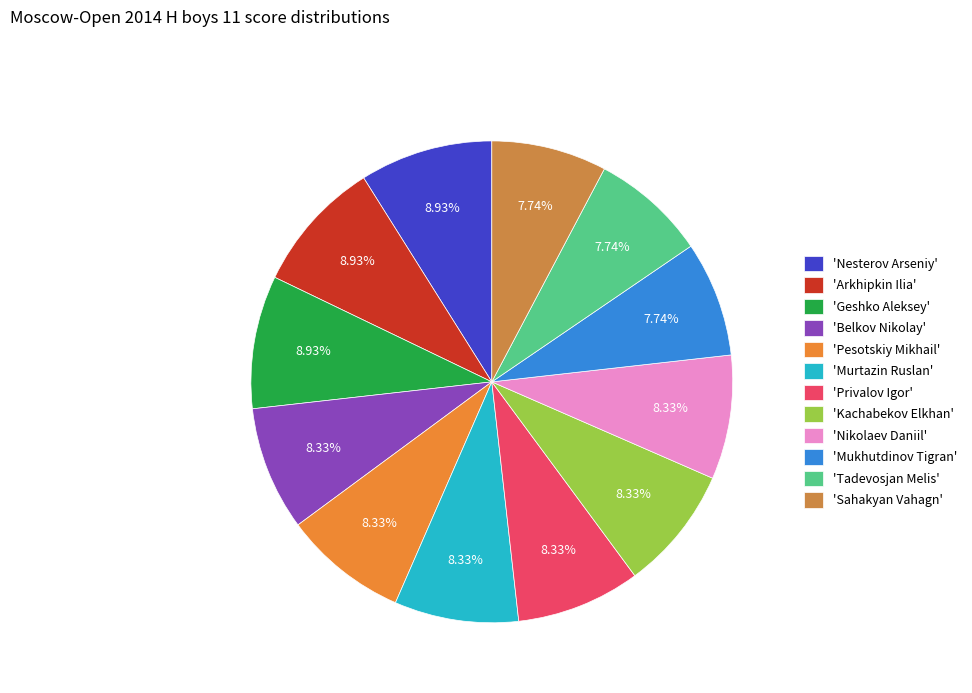

To the nearest percent, what is the difference between the largest and smallest slice percentages?

1%